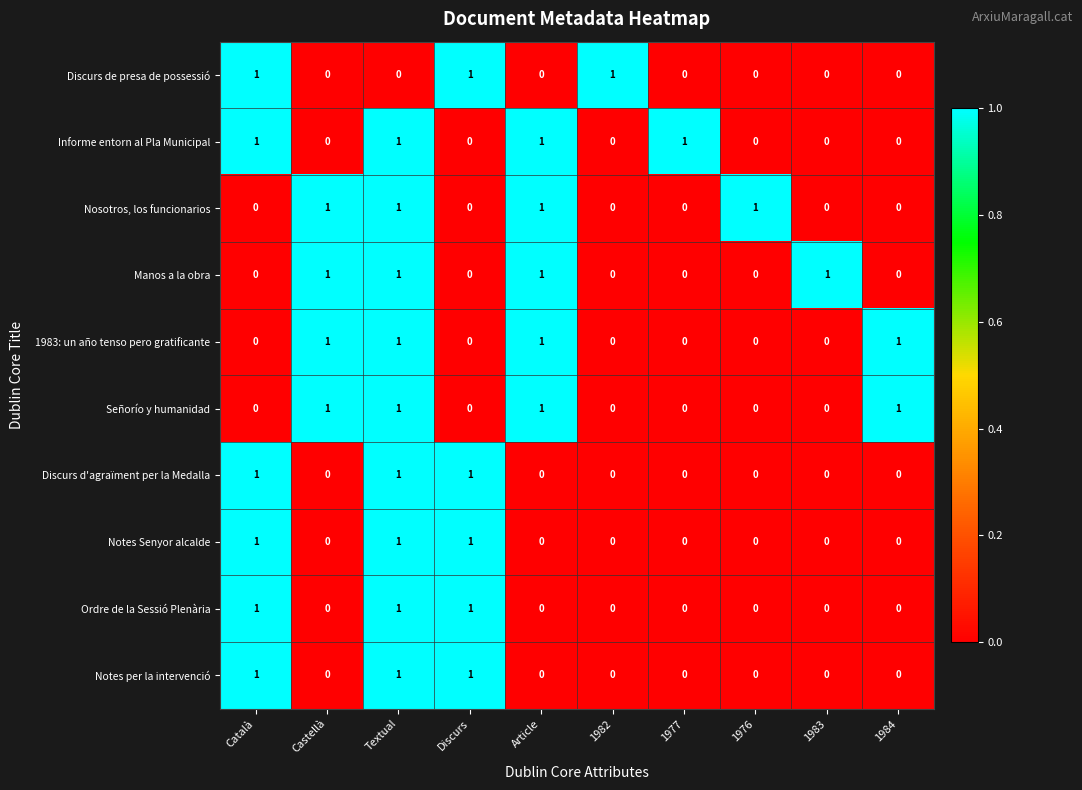

How many distinct data groups are displayed?

10